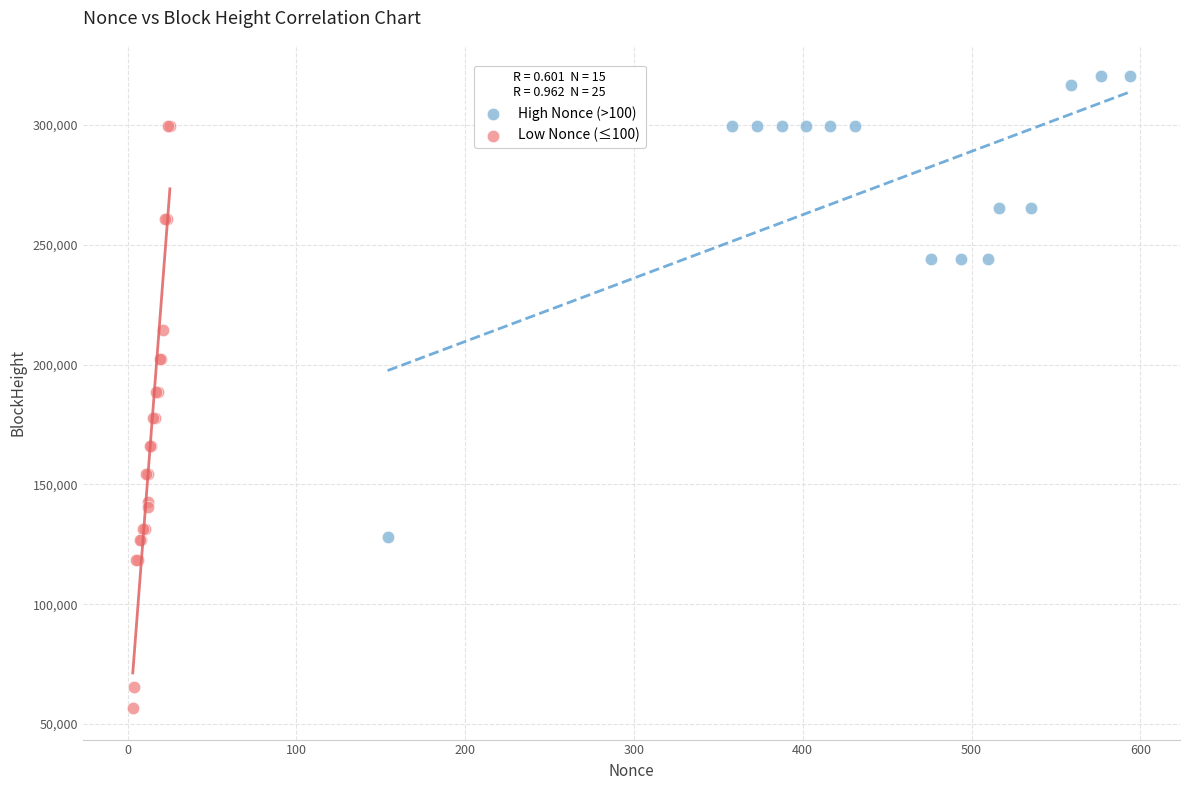

Which series has the largest Y range (max minus min)?

Low Nonce (≤100)